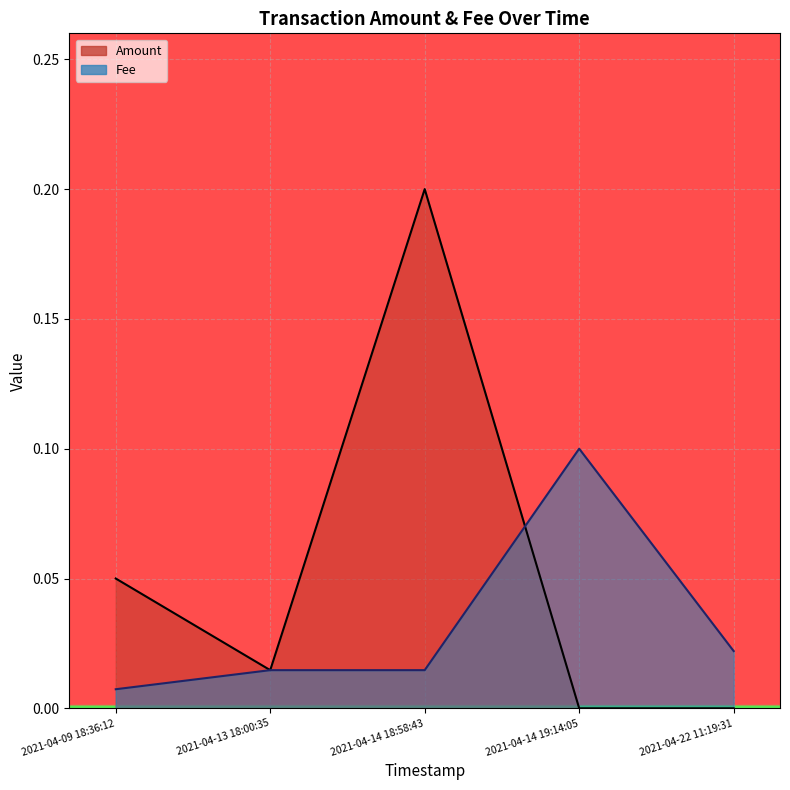

What is the difference between the maximum and minimum values in the Fee series?

0.1